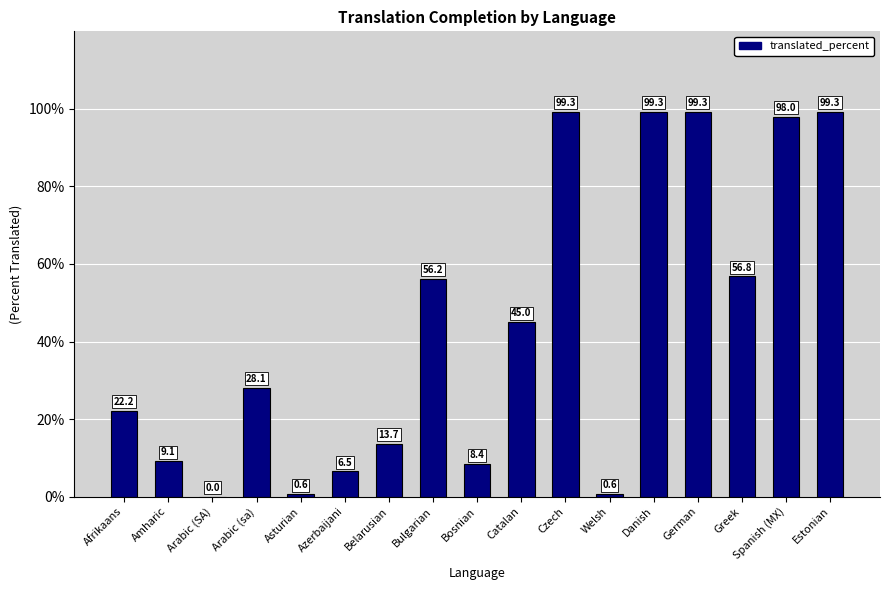

What is the greatest value displayed?

99.3